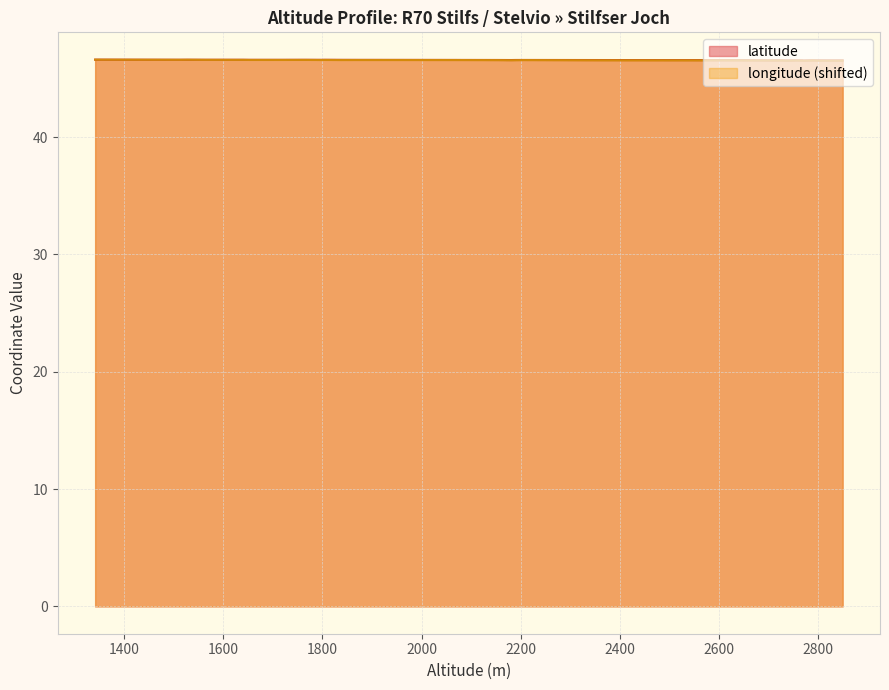

What is the value of the 9th point from the left?

46.6